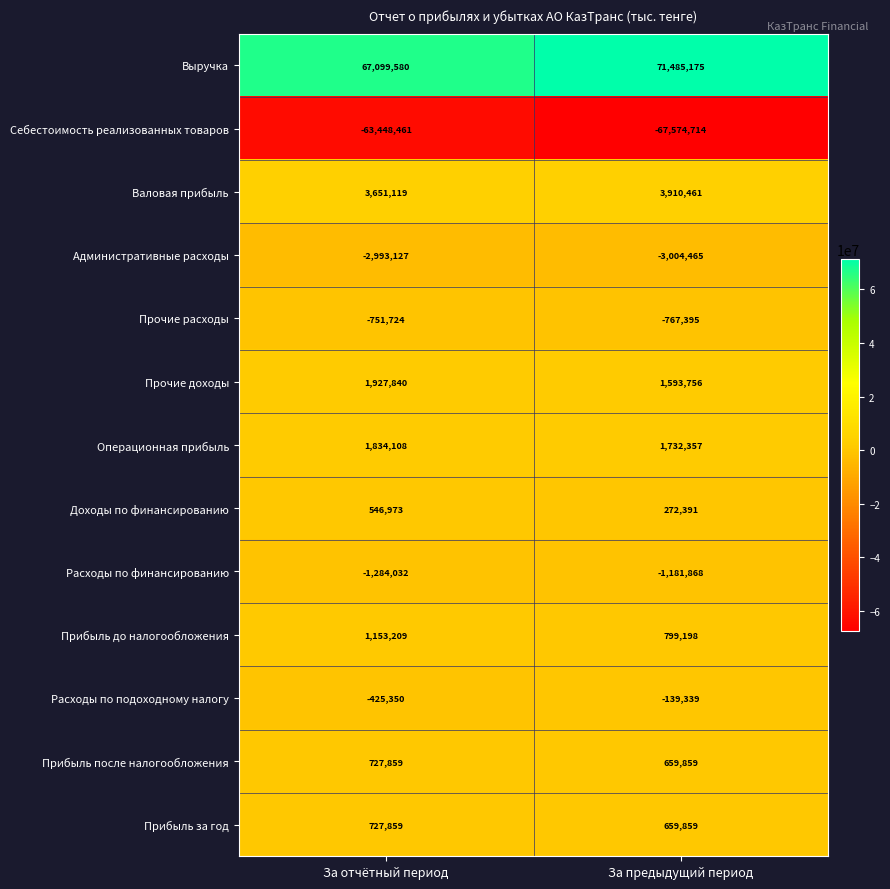

At how many categories does at least one series exceed 40454197?

2